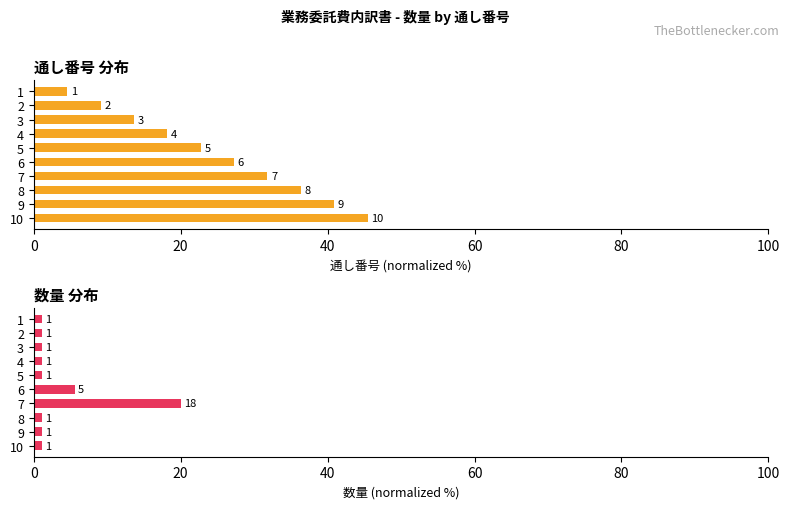

What is the total value across all series at 6?

32.8